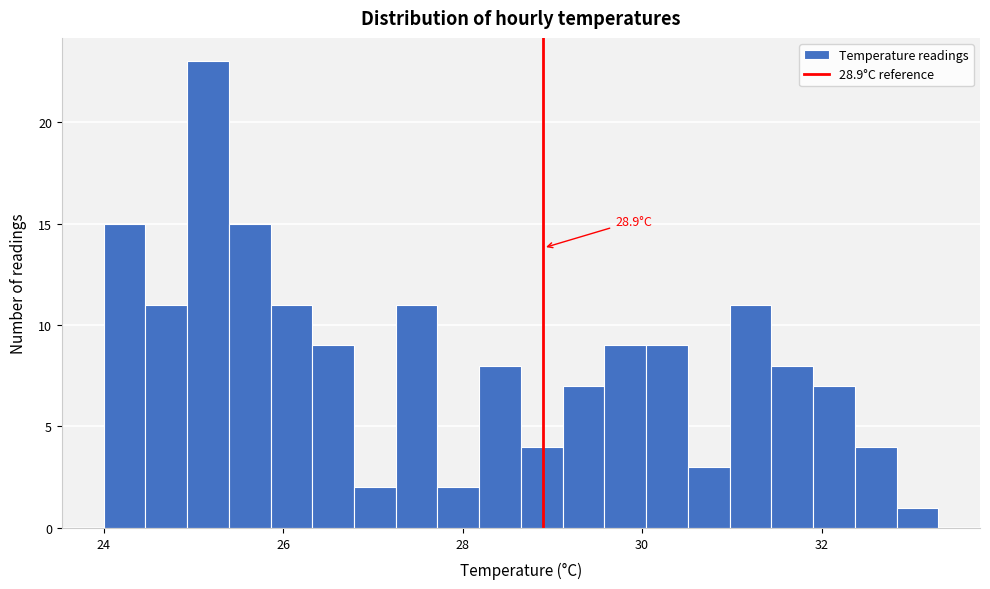

Around what value on the x-axis is the tallest bar? Give the approximate position of its centre, as read against the axis.

25.2